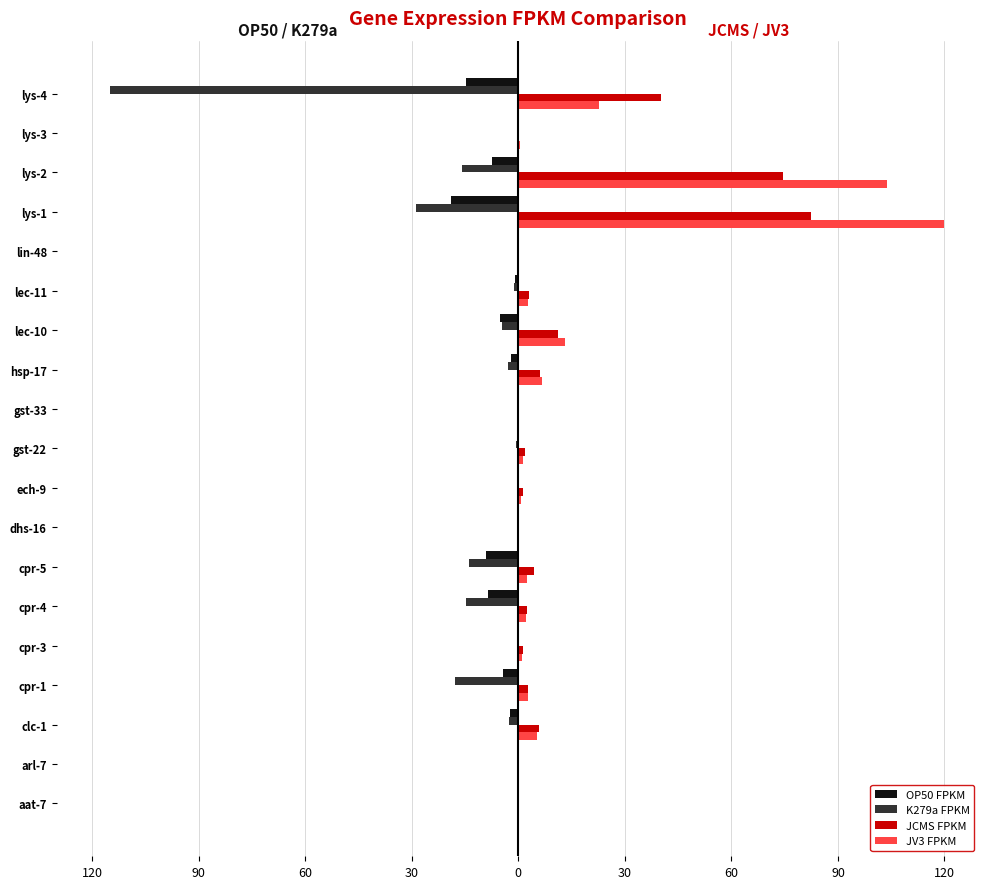

What are all the series names shown in the legend?

OP50 FPKM, K279a FPKM, JCMS FPKM, JV3 FPKM